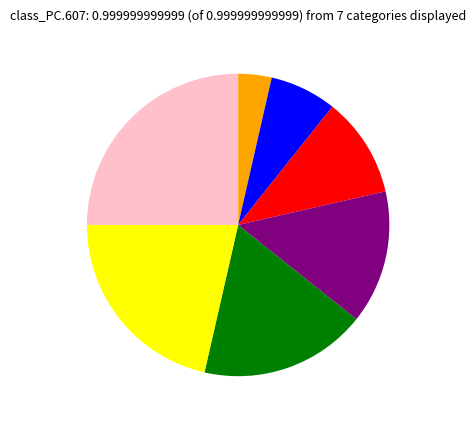

How many segments does this pie chart have?

7